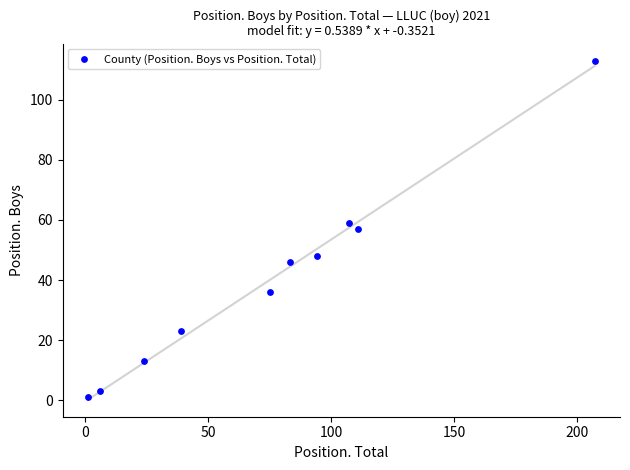

What is the average Y value?

40